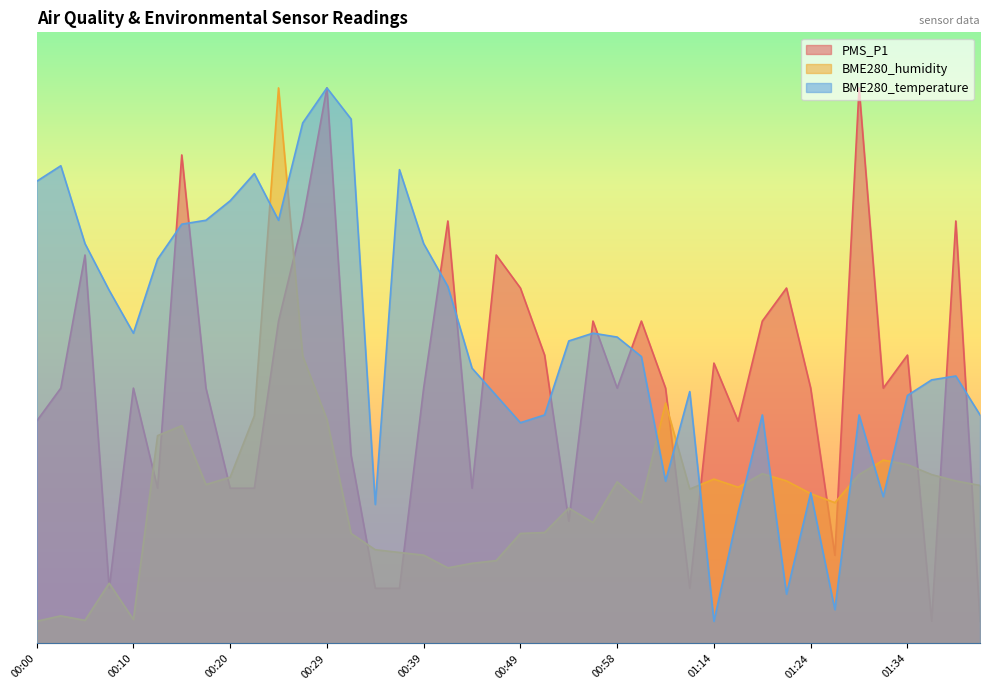

Where is the first local maximum for BME280_temperature?

00:02